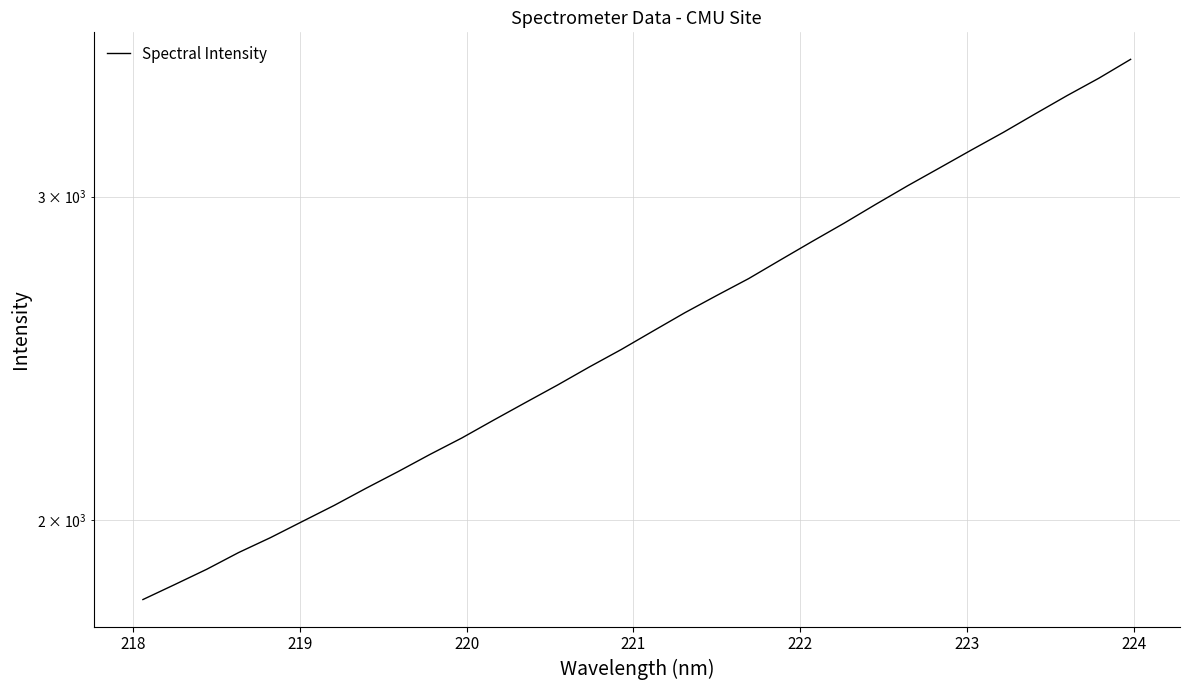

Count the number of categories in the chart.

32